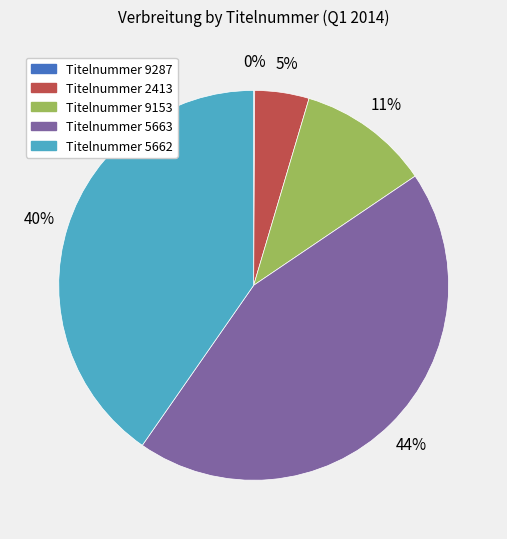

To the nearest percent, what is the average slice percentage?

20%